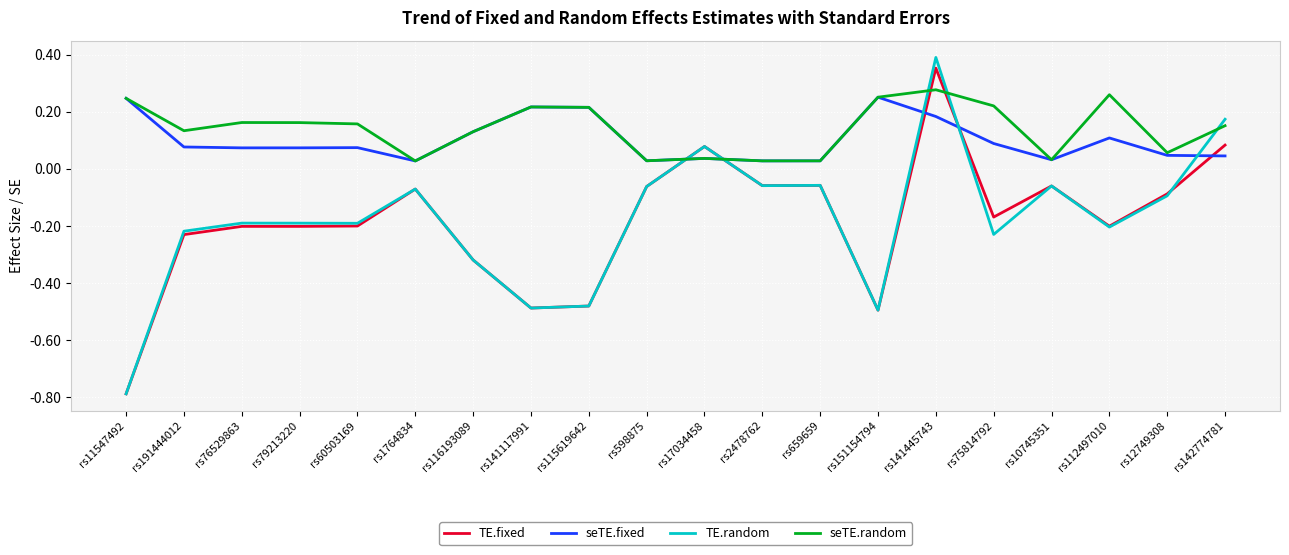

How many times do seTE.fixed and TE.random cross each other?

5